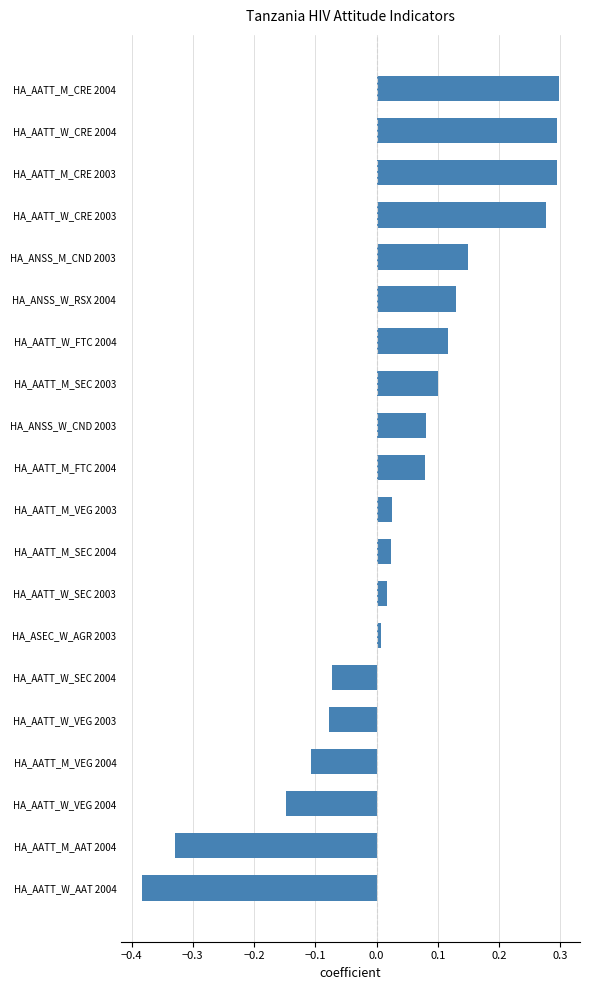

What is the sum of all values?

0.8